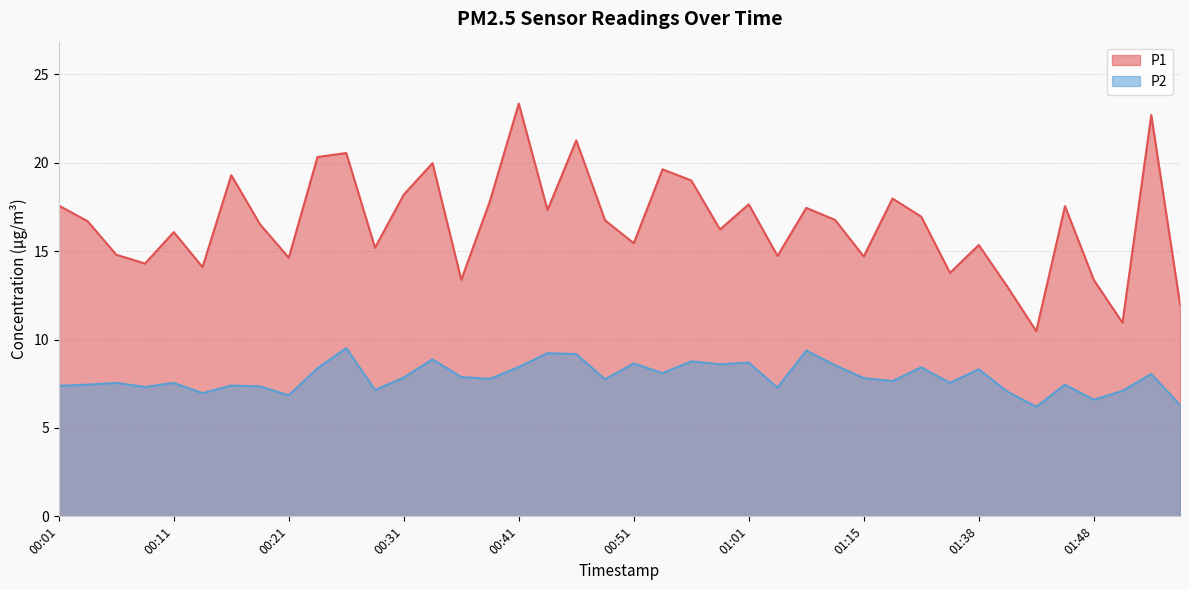

At which category is the sum across all series the highest?

00:41